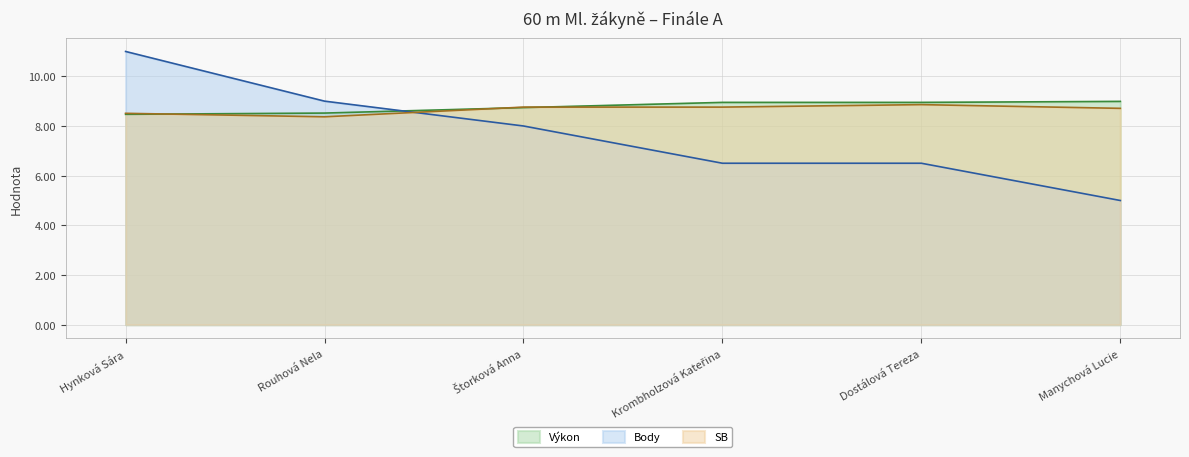

Where is SB nearest to the value 8?

Rouhová Nela